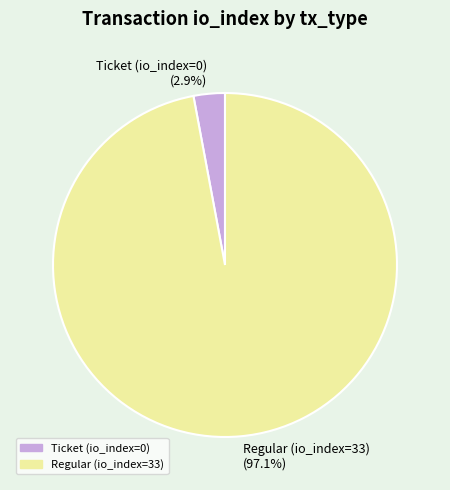

What is the total percentage of Regular (io_index=33) and Ticket (io_index=0)?

100.0%